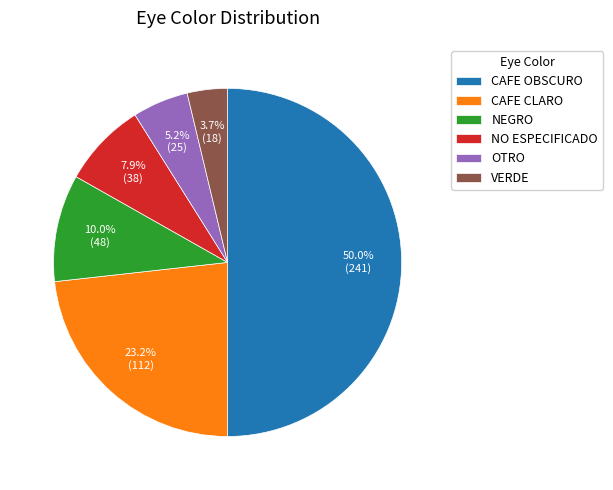

Approximately how many times larger is the value at OTRO compared to NO ESPECIFICADO?

0.7